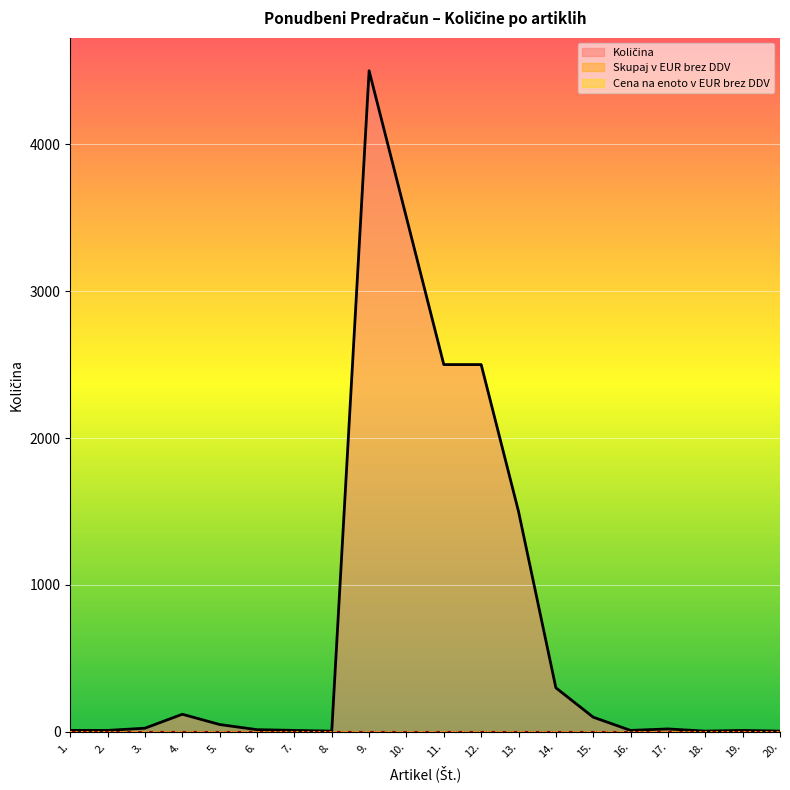

How many lines are shown in the chart?

3